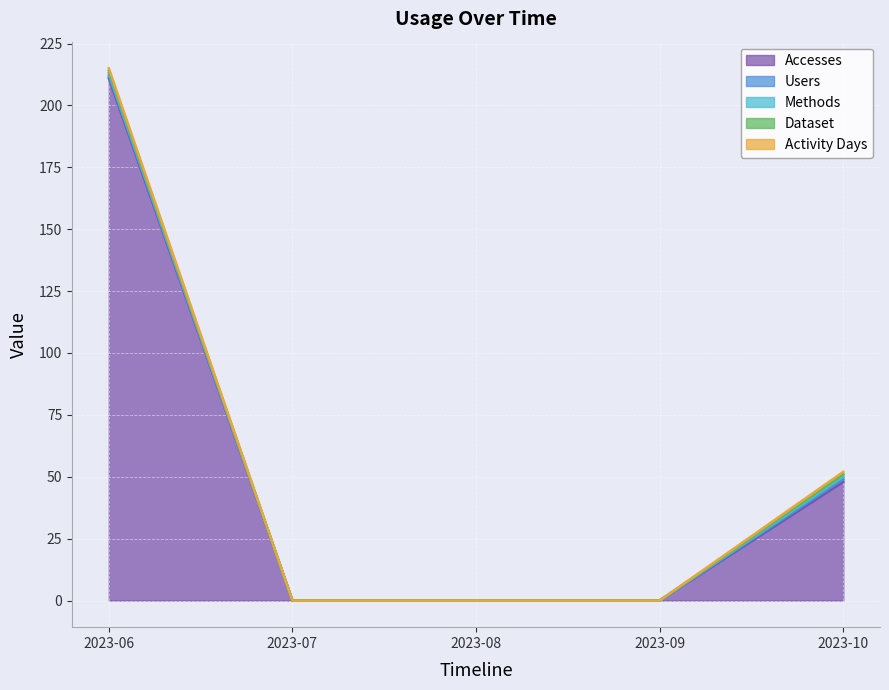

Which has a higher value, 2023-10 or 2023-07?

2023-10